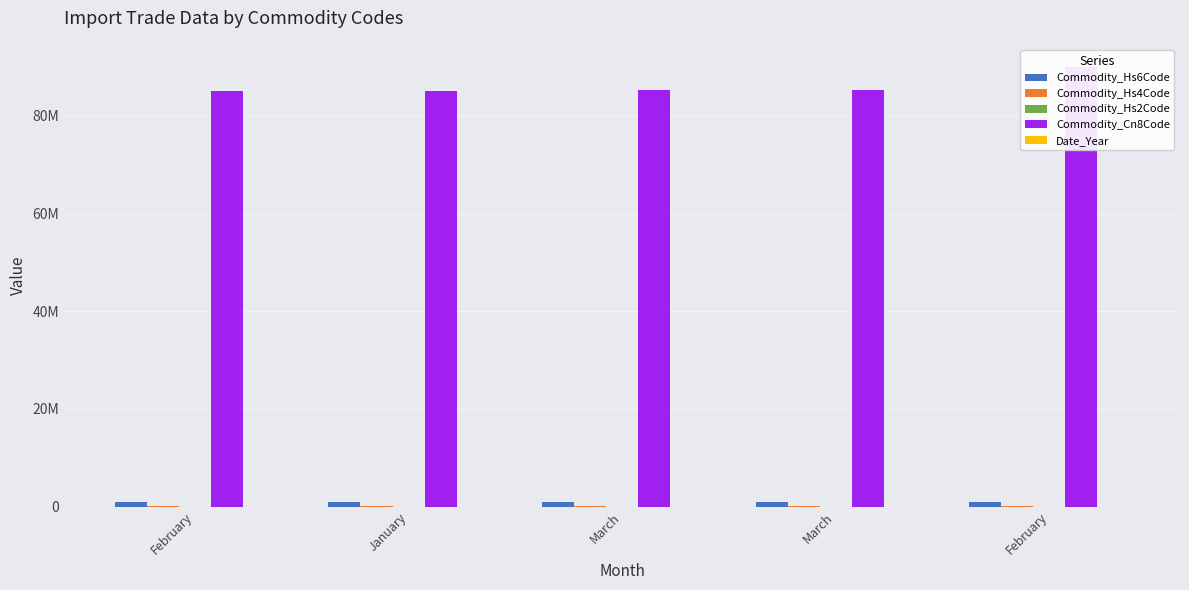

What is the spread (max minus min) of values at January?

85166005